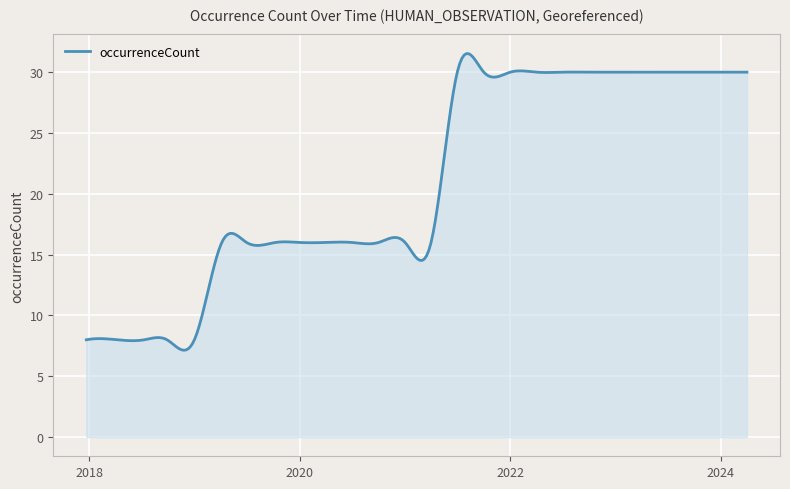

What is the smallest value displayed?

7.1